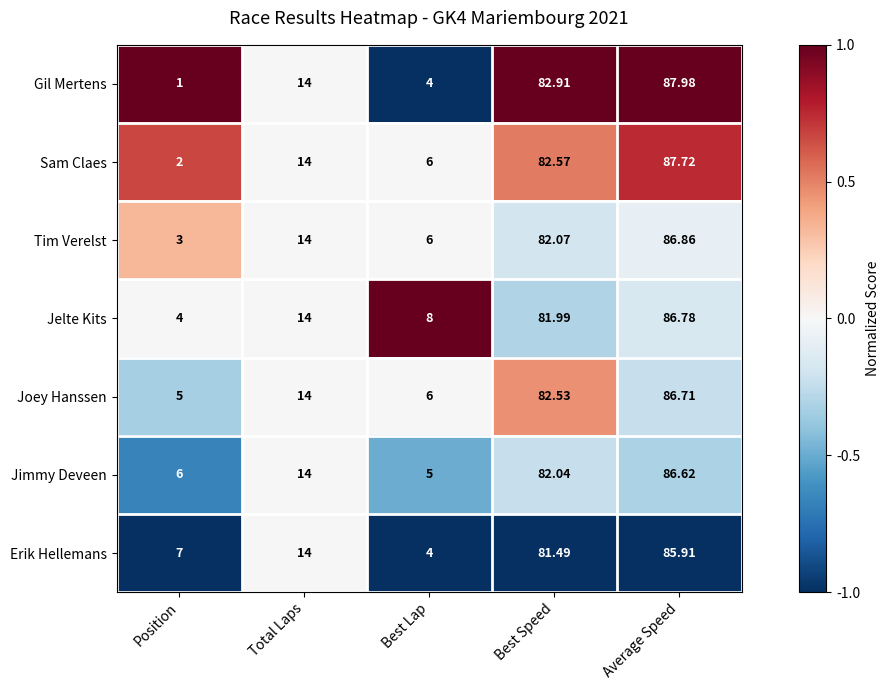

At which category is the sum across all series the highest?

Average Speed